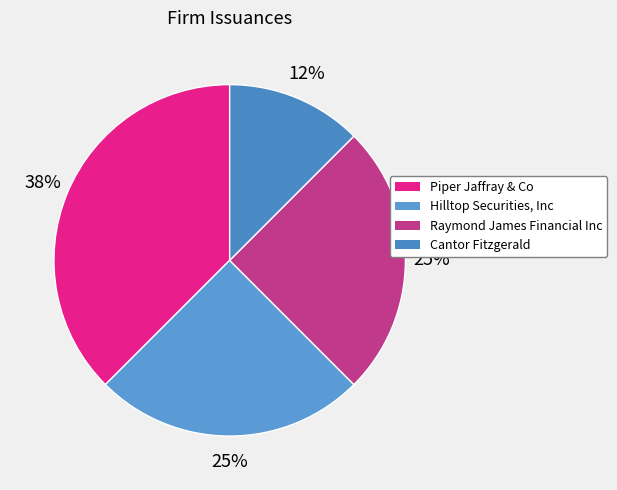

To the nearest percent, what is the combined percentage of Hilltop Securities, Inc and Raymond James Financial Inc?

50%